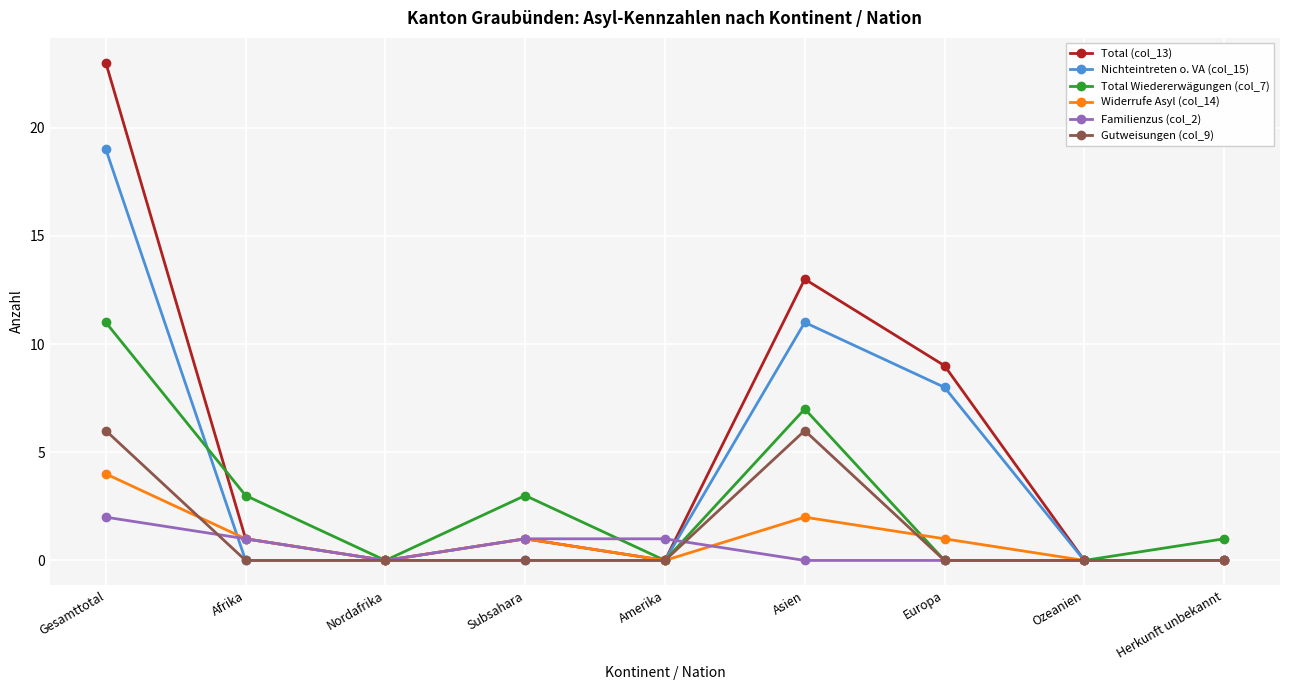

Count the number of data series in this chart.

6